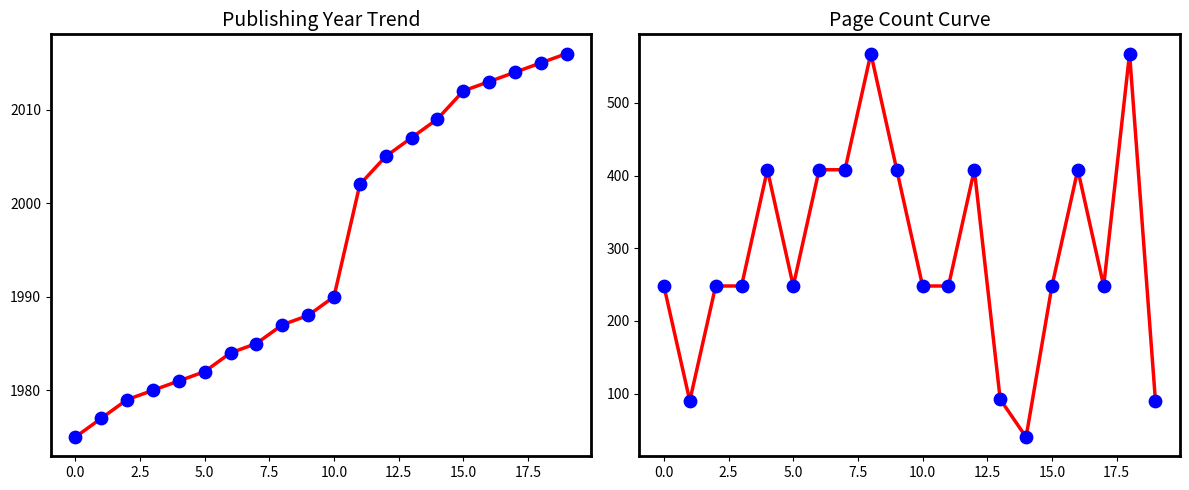

Which series contains the lowest Y value?

pageCount